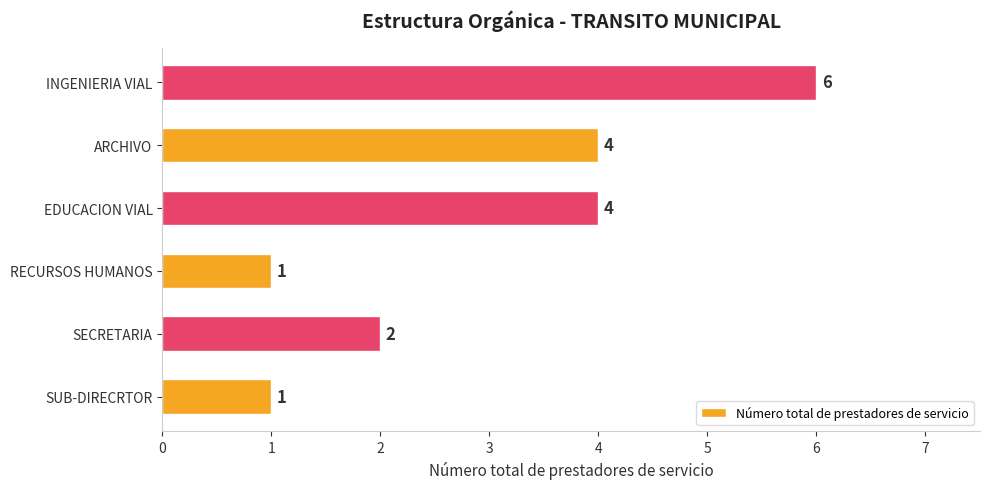

How many values are between 1 and 4?

5